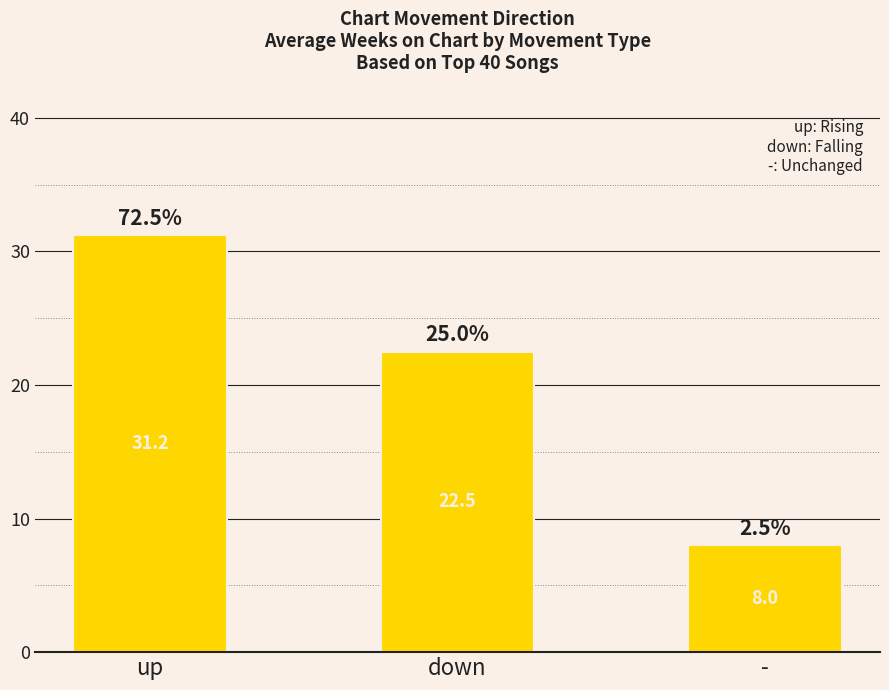

What is the label of the 2nd bar from the left?

down